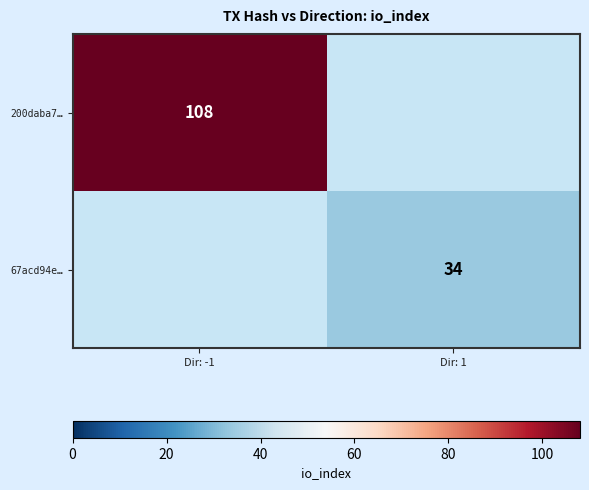

Is it true that 67acd94e… equals 57 at Dir: 1?

False